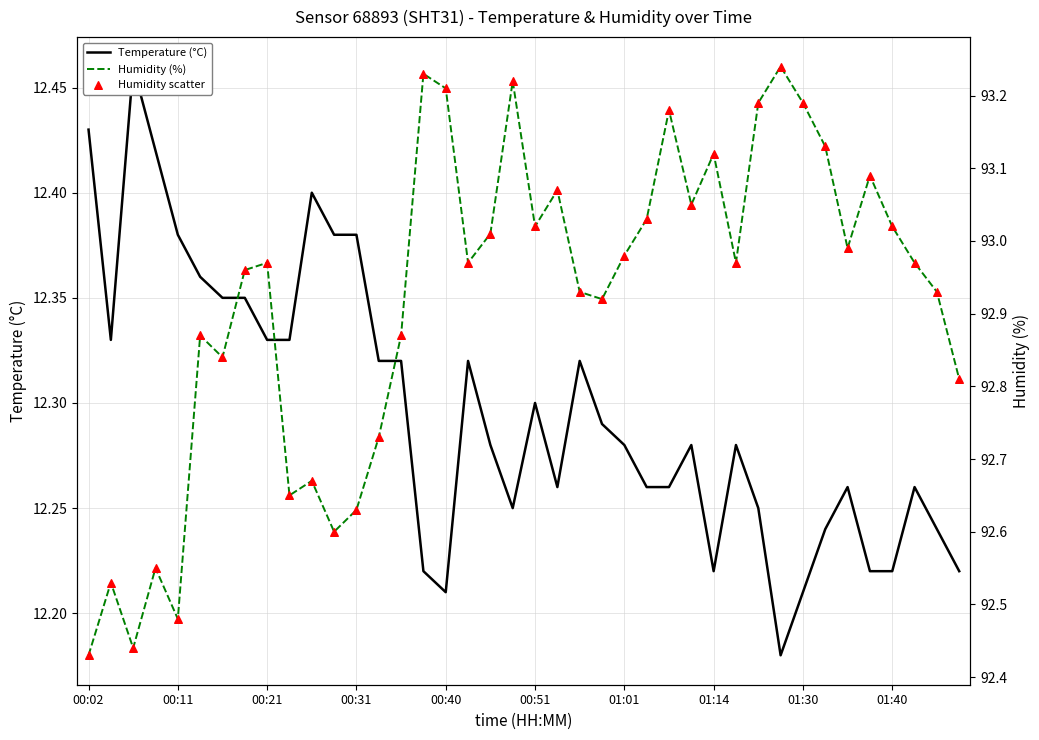

What is the total value across all series at 00:31?

197.6